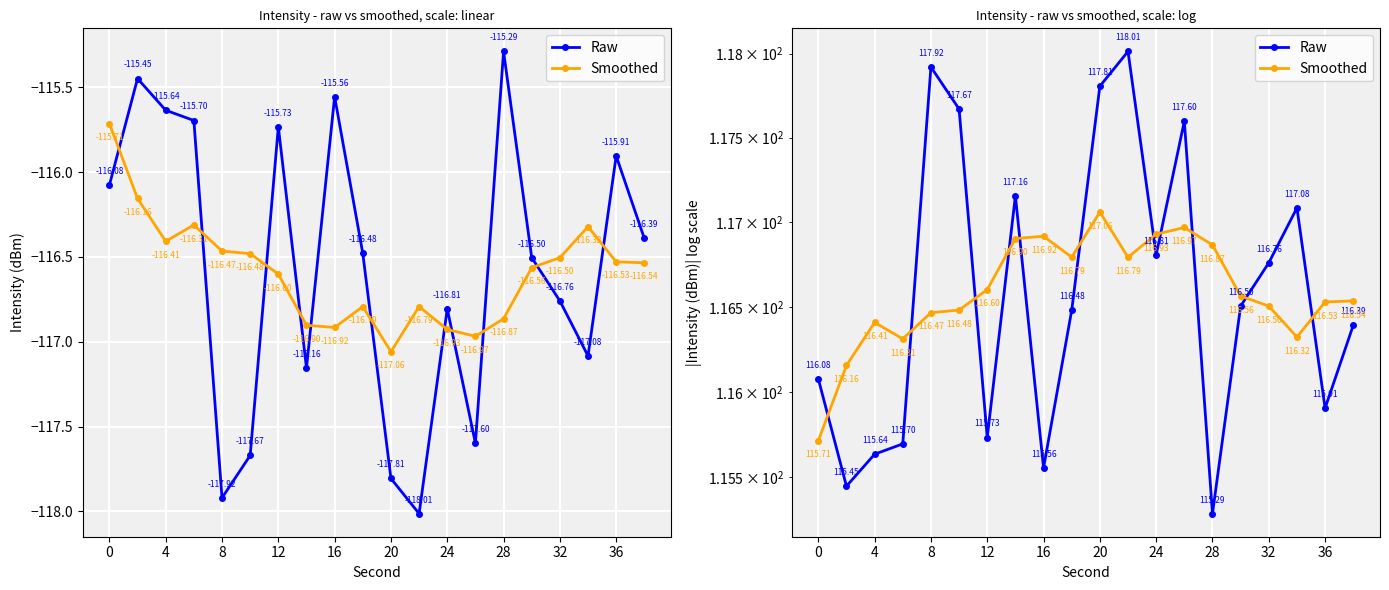

What is the difference between the maximum and minimum values in the Smoothed series?

1.3